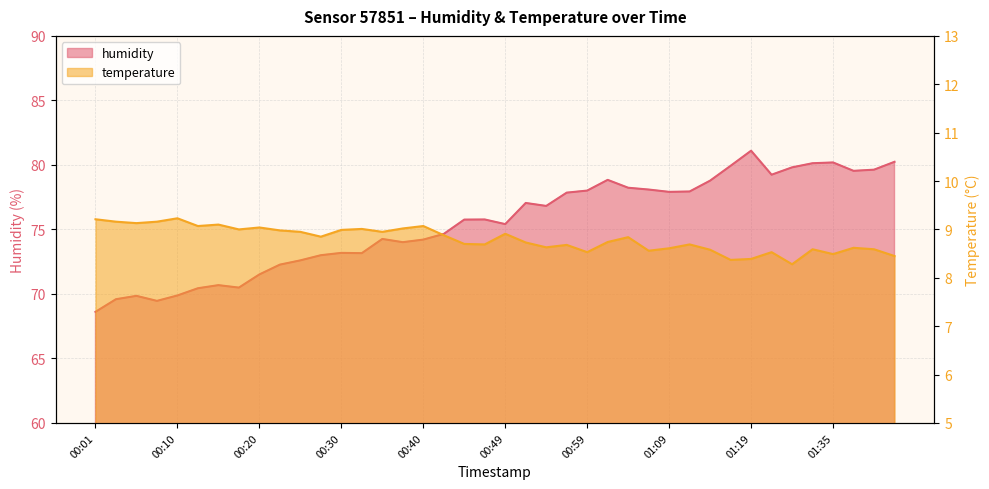

At how many categories does at least one series exceed 33?

40